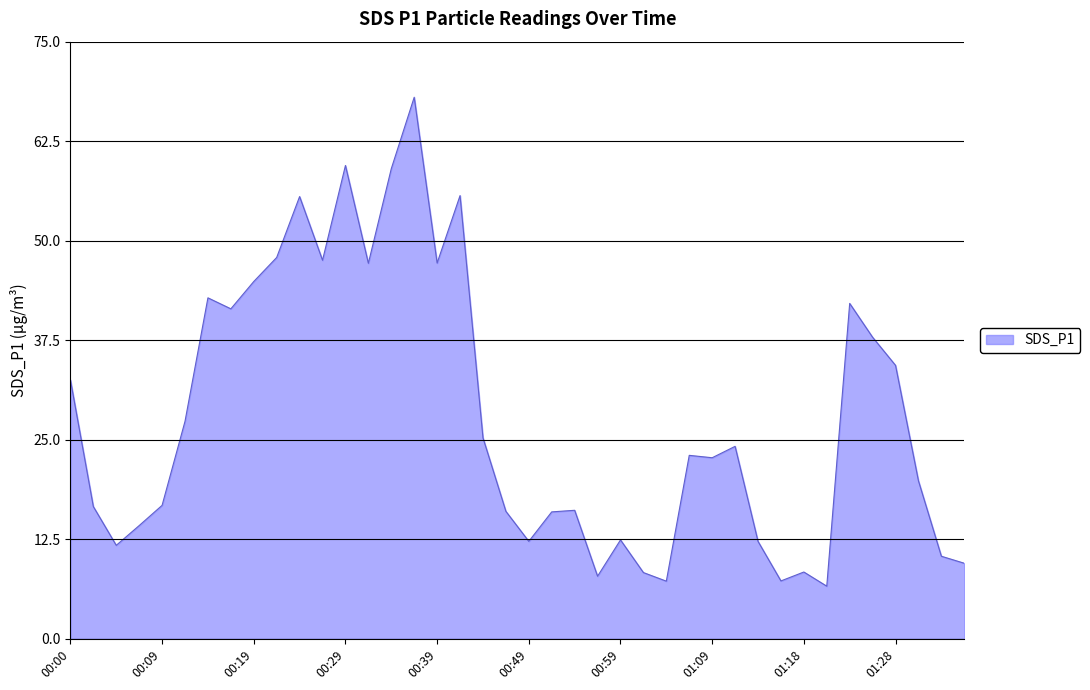

What is the greatest value displayed?

68.0